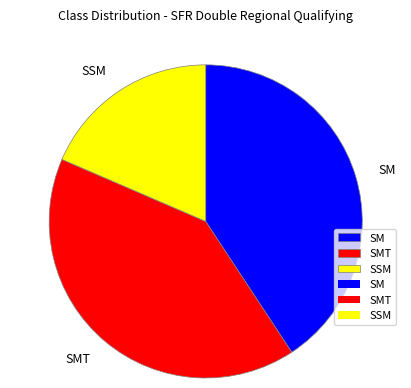

Does SSM account for over 50% of the chart?

No